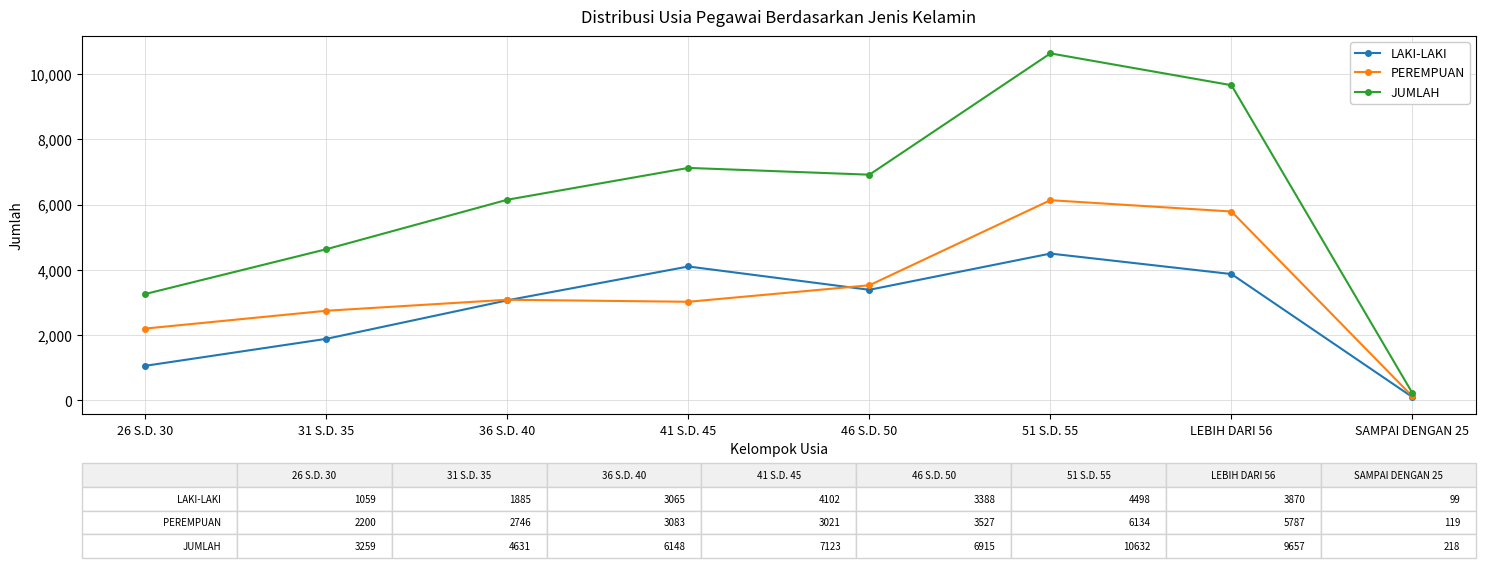

At which label is LAKI-LAKI closest to 2298?

31 S.D. 35